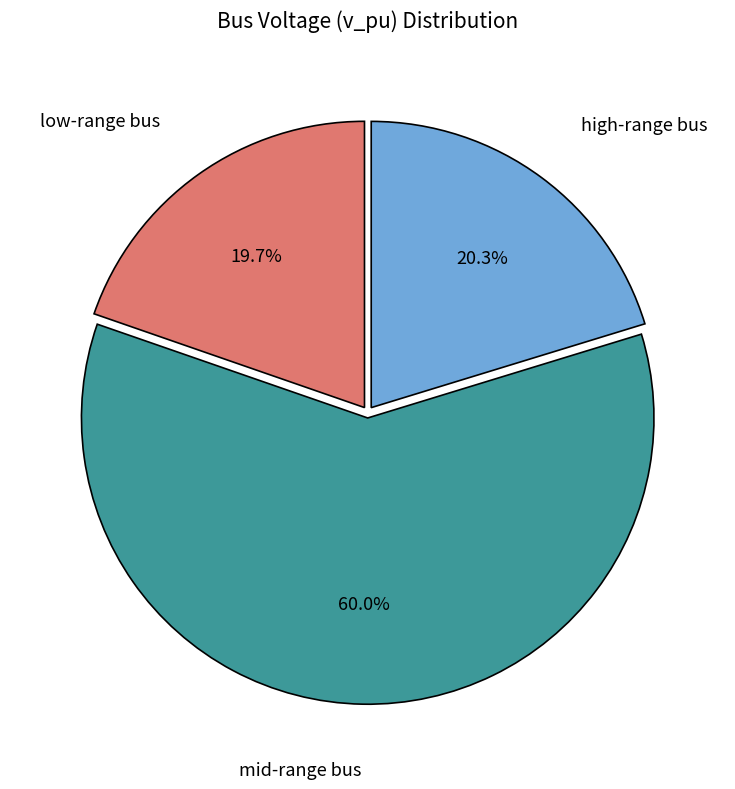

How many slices are in this pie chart?

3